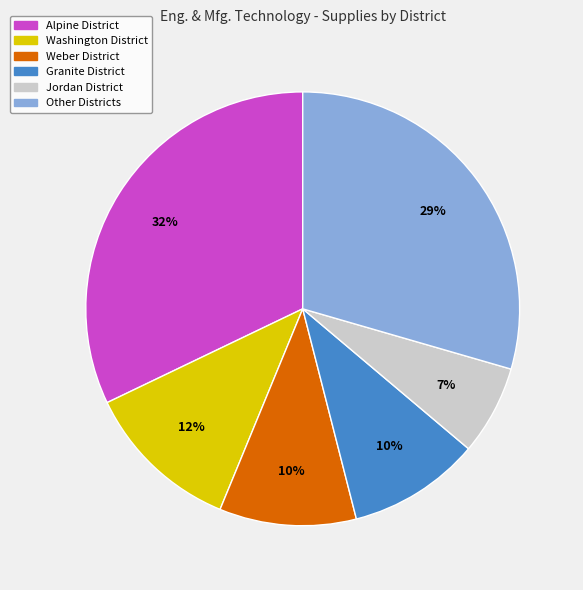

Does any single category account for the majority?

No